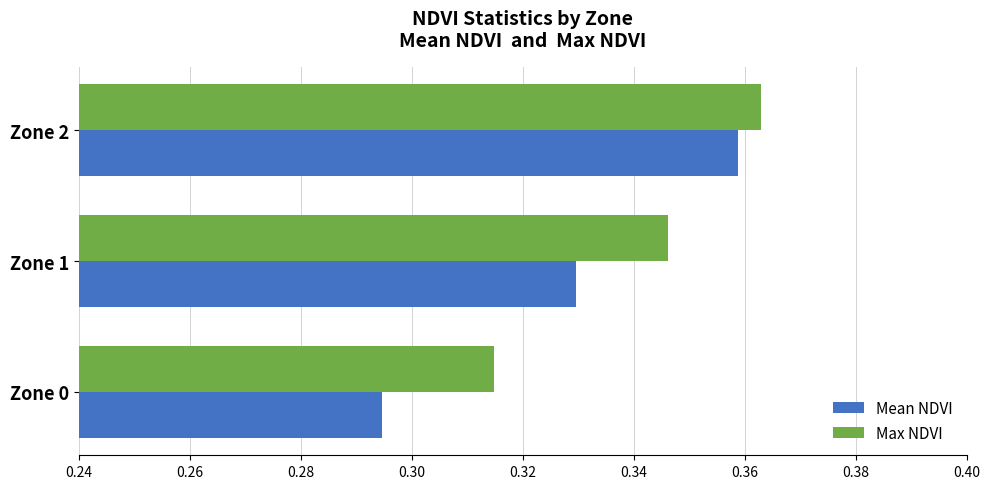

Count the Mean NDVI values in the range 0 to 1.

3